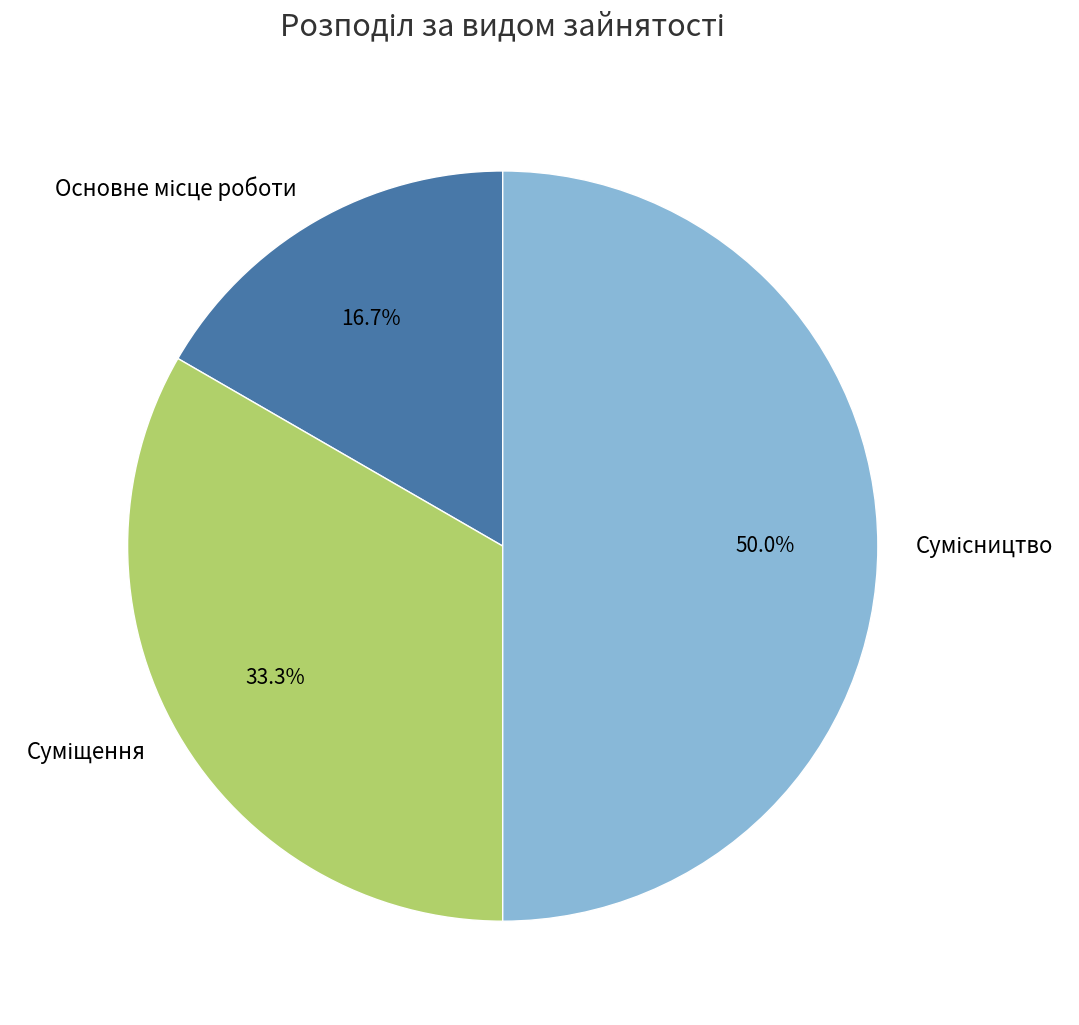

How many slices are in this pie chart?

3